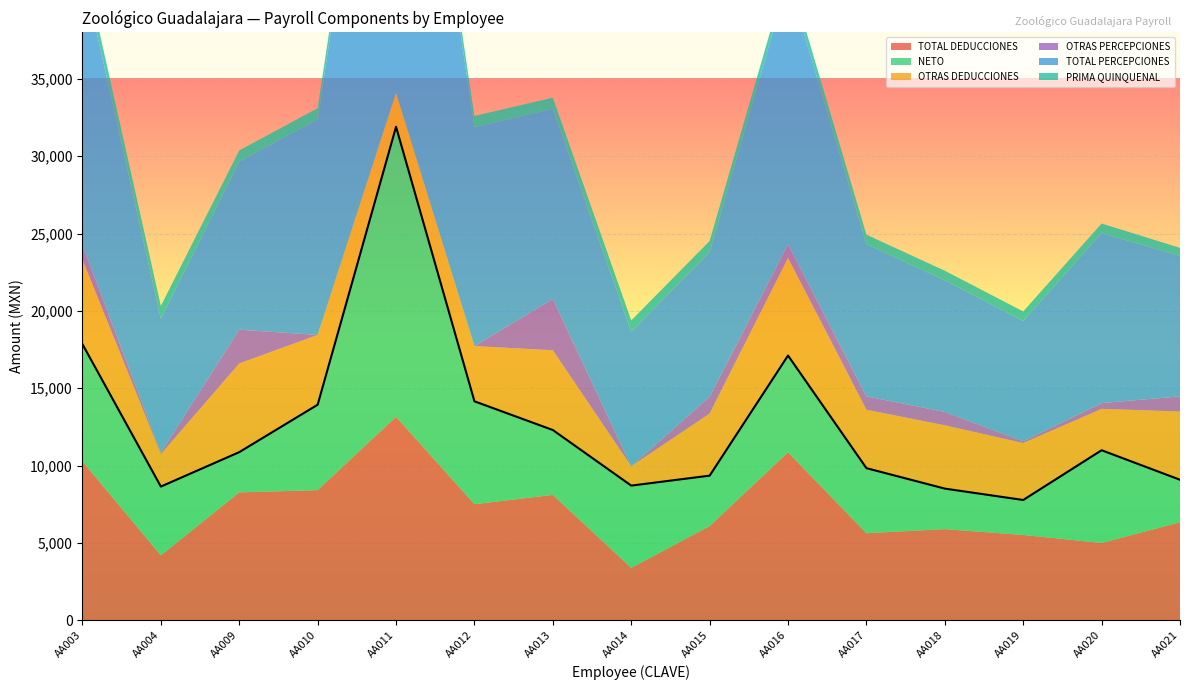

Reading left to right, what are all the values shown in this chart?

TOTAL DEDUCCIONES: AA003=10270.8	AA004=4194.7	AA009=8266.9	AA010=8412.0	AA011=13151.8	AA012=7502.3	AA013=8105.1	AA014=3389.6	AA015=6086.5	AA016=10858.3	AA017=5628.2	AA018=5892.5	AA019=5514.1	AA020=4997.1	AA021=6334.2
NETO: AA003=7575.4	AA004=4448.4	AA009=2601.7	AA010=5522.2	AA011=18748.9	AA012=6652.1	AA013=4192.4	AA014=5315.8	AA015=3261.7	AA016=6254.0	AA017=4204.4	AA018=2618.2	AA019=2260.7	AA020=5994.6	AA021=2748.6
OTRAS DEDUCCIONES: AA003=5467.6	AA004=2100.0	AA009=5732.9	AA010=4511.4	AA011=2196.9	AA012=3569.7	AA013=5158.1	AA014=1250.0	AA015=4015.1	AA016=6309.6	AA017=3777.1	AA018=4092.6	AA019=3681.7	AA020=2671.4	AA021=4412.1
OTRAS PERCEPCIONES: AA003=939.9	AA004=110.0	AA009=2181.2	AA010=0.0	AA011=0.0	AA012=0.0	AA013=3308.0	AA014=0.0	AA015=1088.0	AA016=881.0	AA017=865.6	AA018=865.6	AA019=115.0	AA020=375.0	AA021=980.6
TOTAL PERCEPCIONES: AA003=17846.3	AA004=8643.1	AA009=10868.6	AA010=13934.1	AA011=31900.7	AA012=14154.4	AA013=12297.5	AA014=8705.5	AA015=9348.2	AA016=17112.3	AA017=9832.6	AA018=8510.6	AA019=7774.8	AA020=10991.7	AA021=9082.8
PRIMA QUINQUENAL: AA003=822.4	AA004=822.4	AA009=719.6	AA010=719.6	AA011=719.6	AA012=719.6	AA013=719.6	AA014=719.6	AA015=719.6	AA016=616.8	AA017=616.8	AA018=616.8	AA019=616.8	AA020=616.8	AA021=514.0